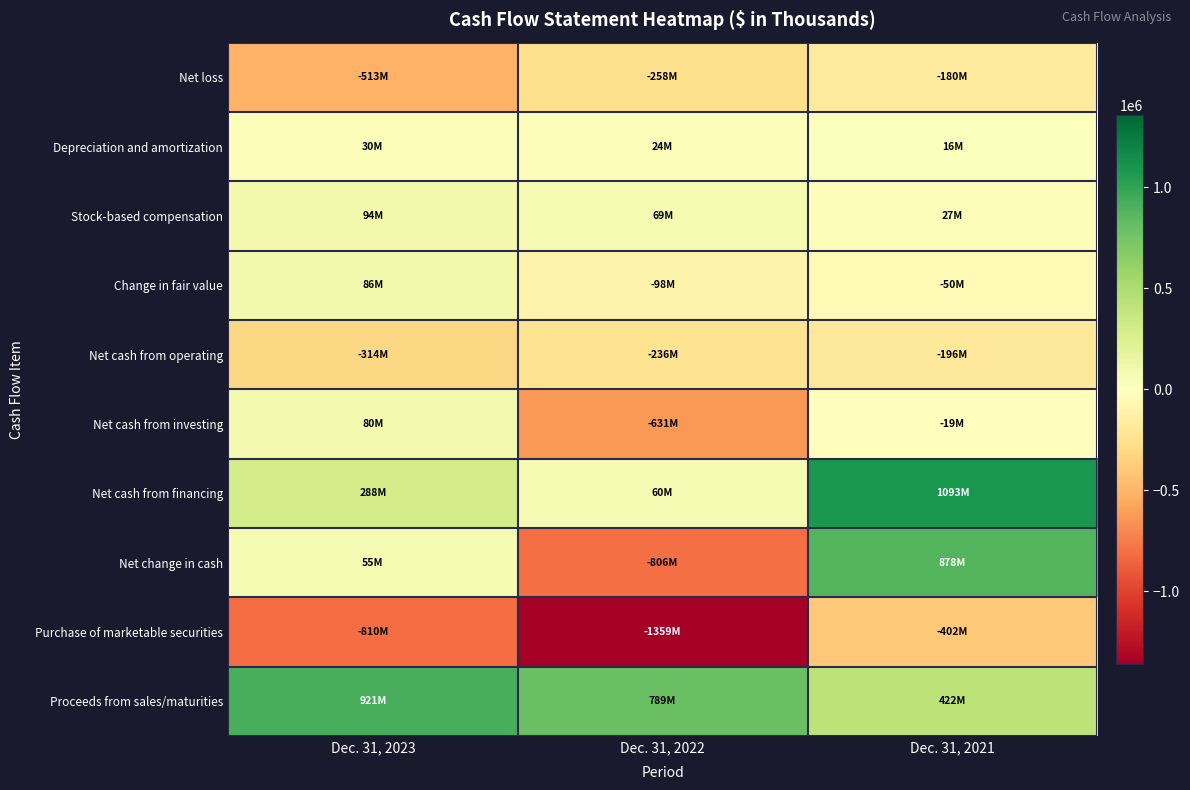

Reading left to right, what are all the values shown in this chart?

Net loss: Dec. 31, 2023=-513050	Dec. 31, 2022=-258043	Dec. 31, 2021=-180324
Depreciation and amortization: Dec. 31, 2023=30493	Dec. 31, 2022=23995	Dec. 31, 2021=15943
Stock-based compensation: Dec. 31, 2023=93636	Dec. 31, 2022=69072	Dec. 31, 2021=26932
Change in fair value: Dec. 31, 2023=86378	Dec. 31, 2022=-98002	Dec. 31, 2021=-49853
Net cash from operating: Dec. 31, 2023=-313831	Dec. 31, 2022=-235925	Dec. 31, 2021=-195749
Net cash from investing: Dec. 31, 2023=80304	Dec. 31, 2022=-630789	Dec. 31, 2021=-18736
Net cash from financing: Dec. 31, 2023=288239	Dec. 31, 2022=60456	Dec. 31, 2021=1092780
Net change in cash: Dec. 31, 2023=54712	Dec. 31, 2022=-806258	Dec. 31, 2021=878295
Purchase of marketable securities: Dec. 31, 2023=-809978	Dec. 31, 2022=-1358953	Dec. 31, 2021=-401626
Proceeds from sales/maturities: Dec. 31, 2023=920879	Dec. 31, 2022=788761	Dec. 31, 2021=422084